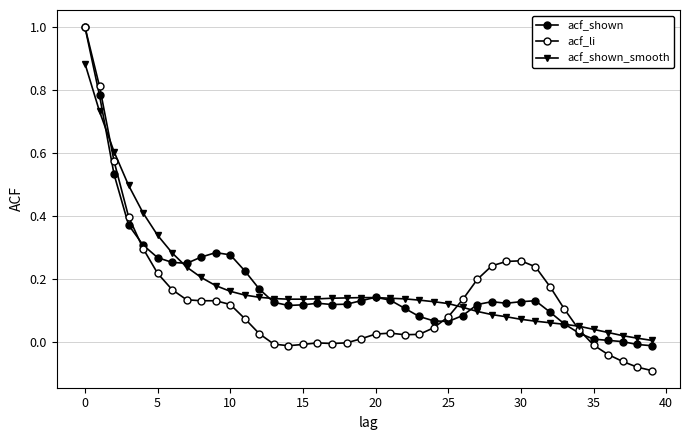

List the series in order of their peak value, highest first.

acf_shown, acf_li, acf_shown_smooth